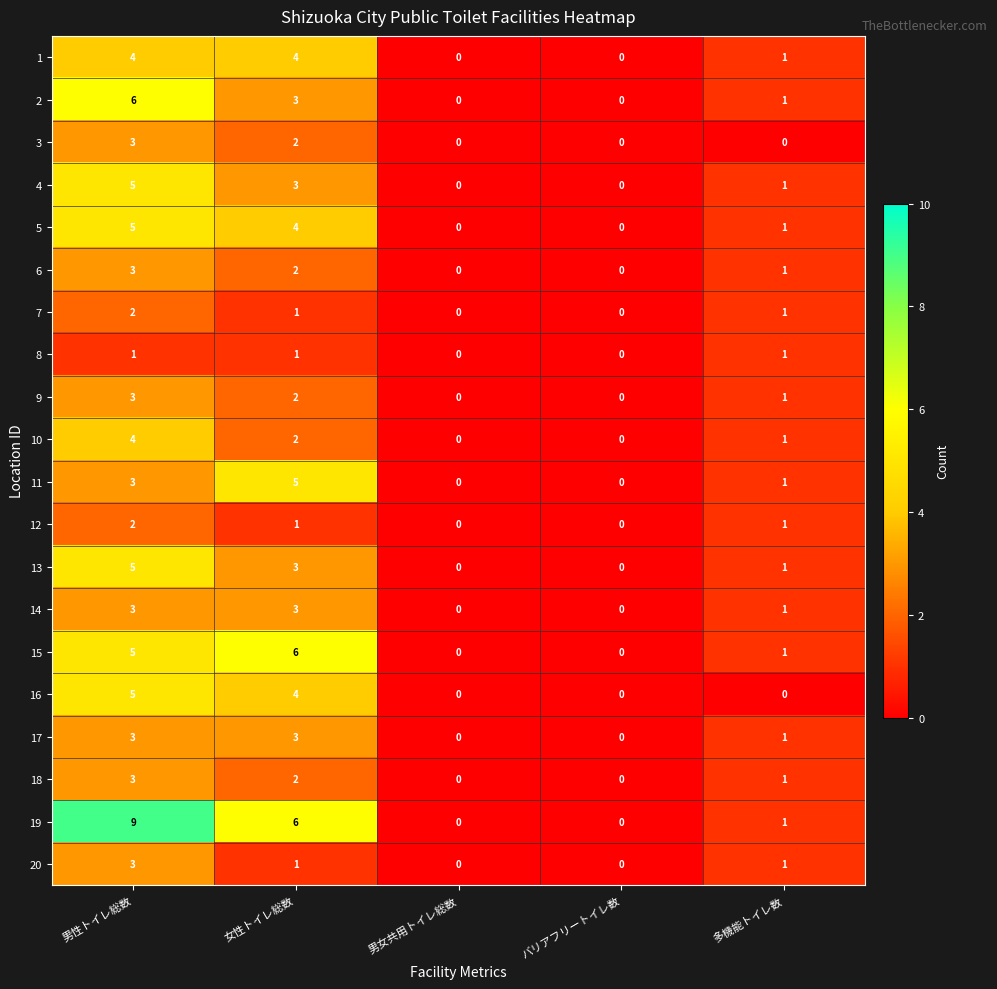

At which category is the sum across all series the highest?

男性トイレ総数